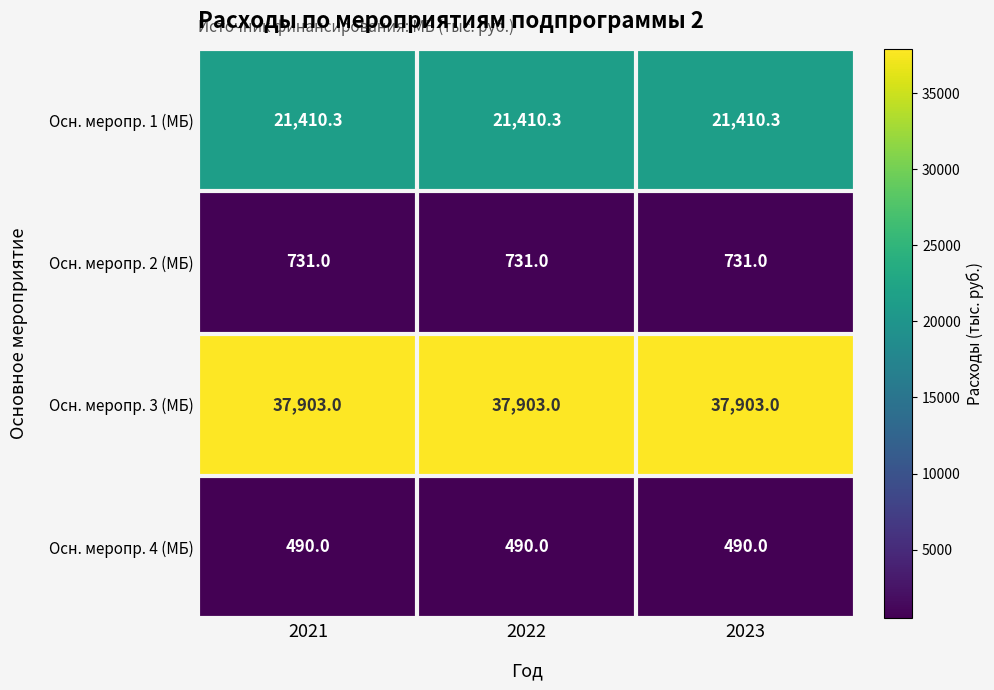

What is the approximate value of Осн. меропр. 2 (МБ) at 2023?

731.0